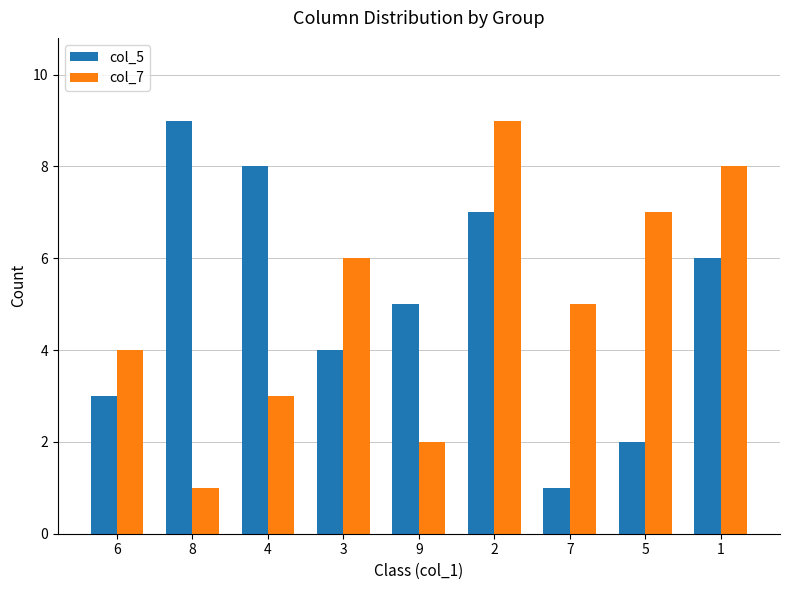

What is the value of the col_7 bar at the 5th from the left?

2